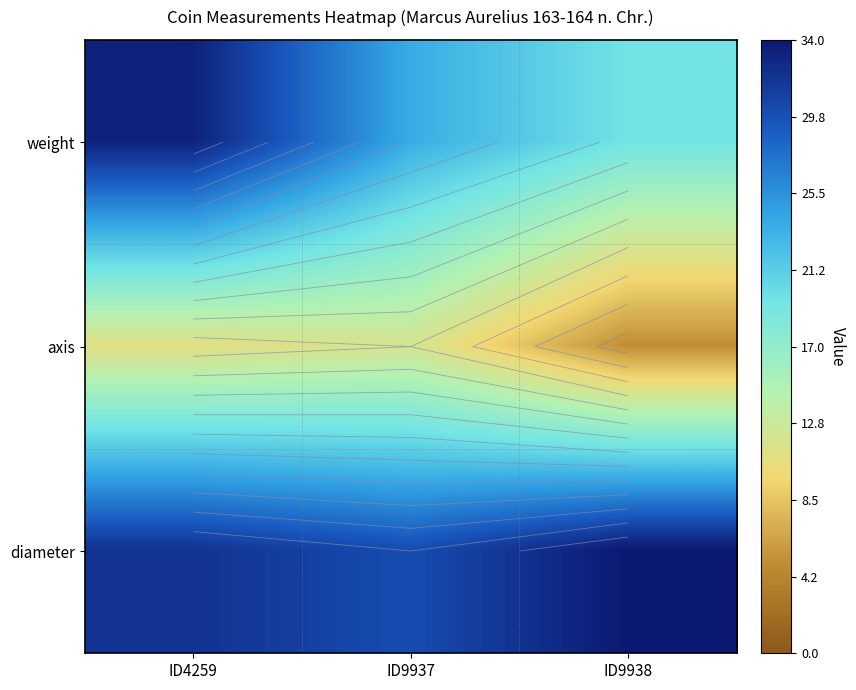

What is the spread (max minus min) of values at ID9937?

18.0